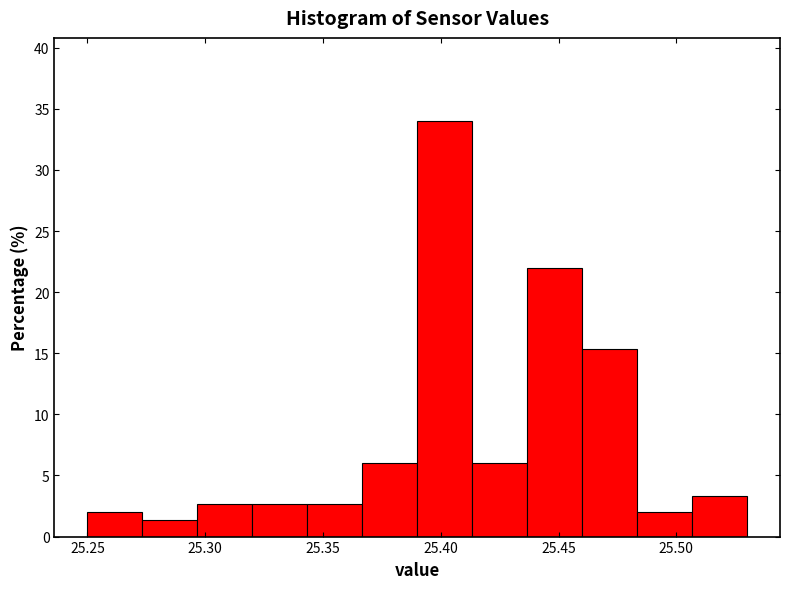

Reading left to right, transcribe this chart: for each bar, give the range it covers on the x-axis and its height. Neither the bar edges nor the heights are printed on the chart, so give them approximately, as read against the axes.

25.250 to 25.275: 2.0
25.275 to 25.295: 1.5
25.295 to 25.320: 2.5
25.320 to 25.345: 2.5
25.345 to 25.365: 2.5
25.365 to 25.390: 6.0
25.390 to 25.415: 34.0
25.415 to 25.435: 6.0
25.435 to 25.460: 22.0
25.460 to 25.485: 15.5
25.485 to 25.505: 2.0
25.505 to 25.530: 3.5